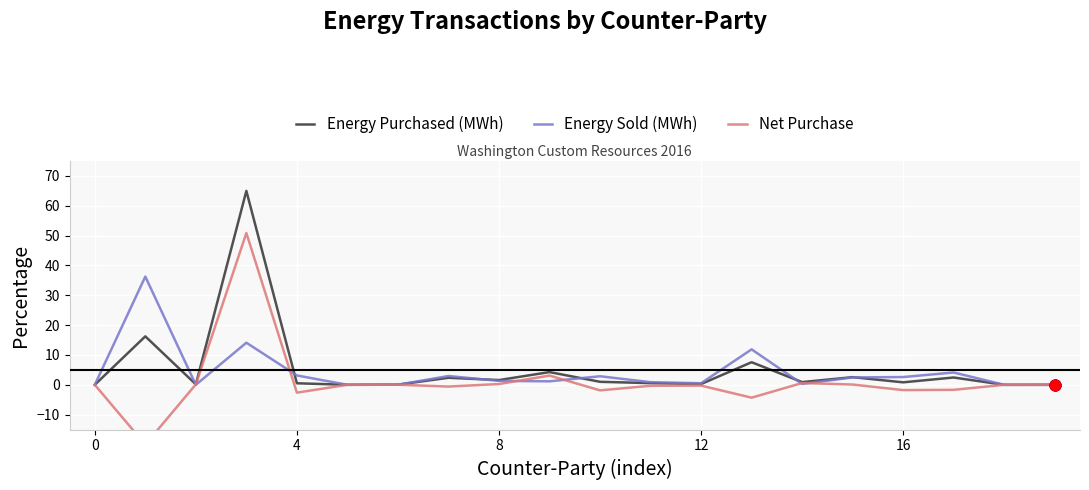

Which series has the largest total across all categories?

Energy Purchased (MWh)